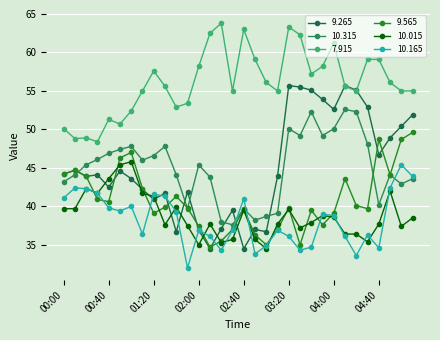

Does the chart have visible grid lines?

Yes